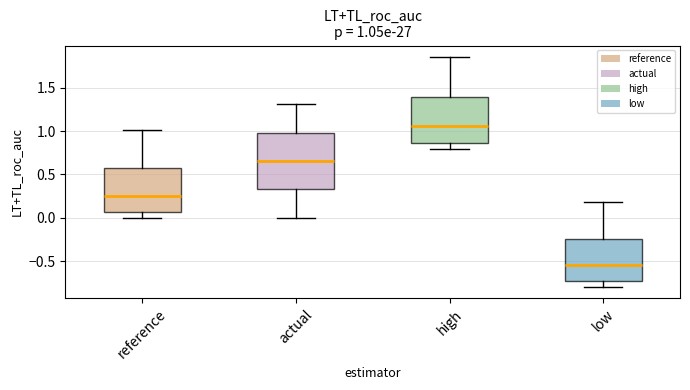

Which box has the lowest median line?

low